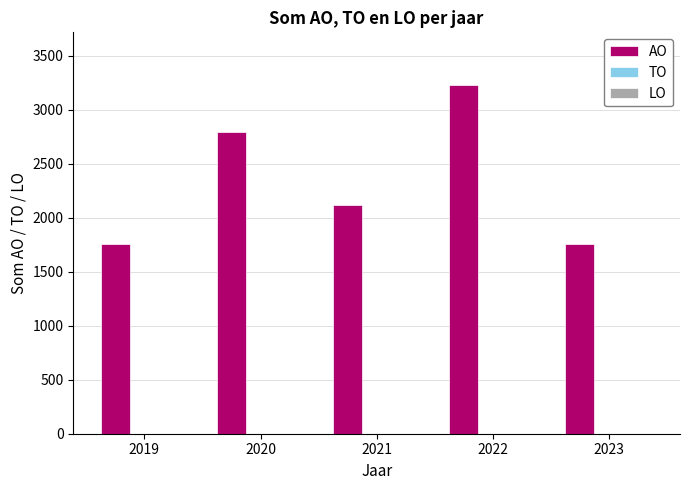

Does the chart contain any negative values?

No